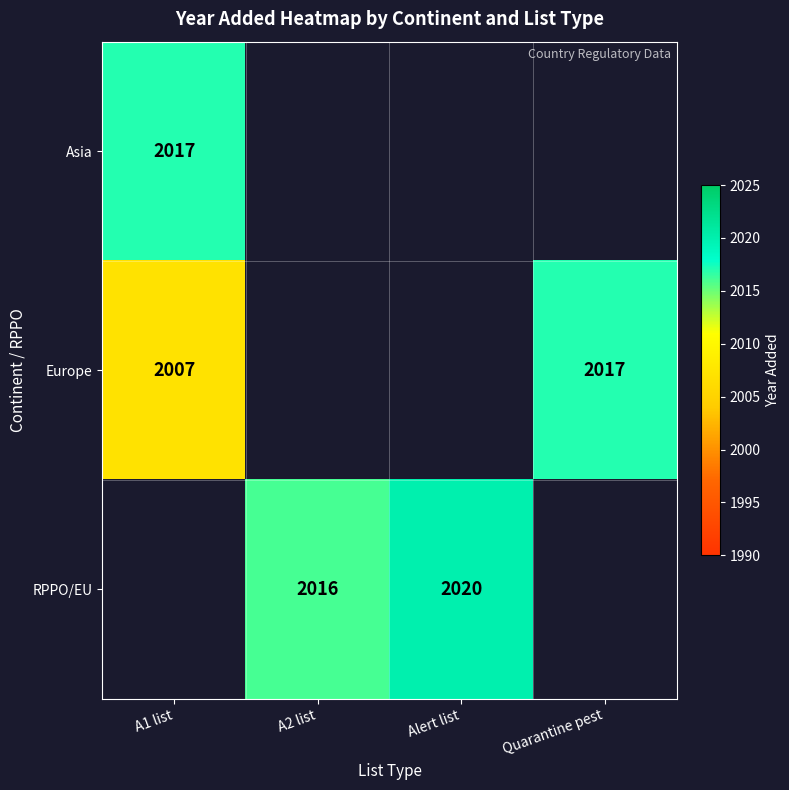

The value of RPPO/EU at A2 list is 2016. True or false?

True